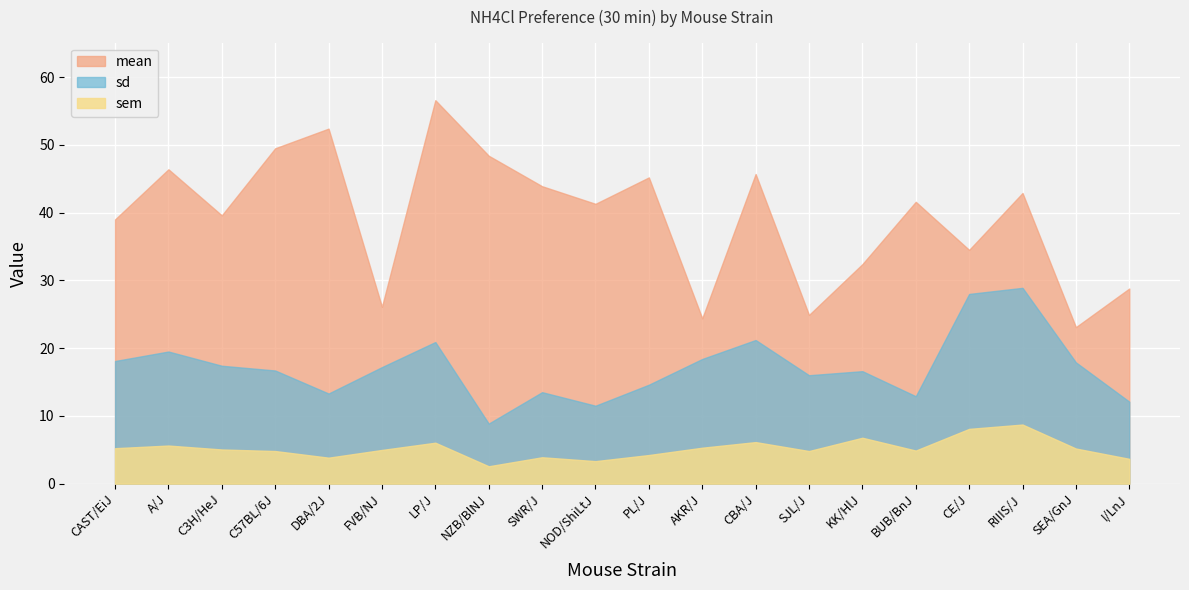

At which label does sem first exceed 5?

CAST/EiJ